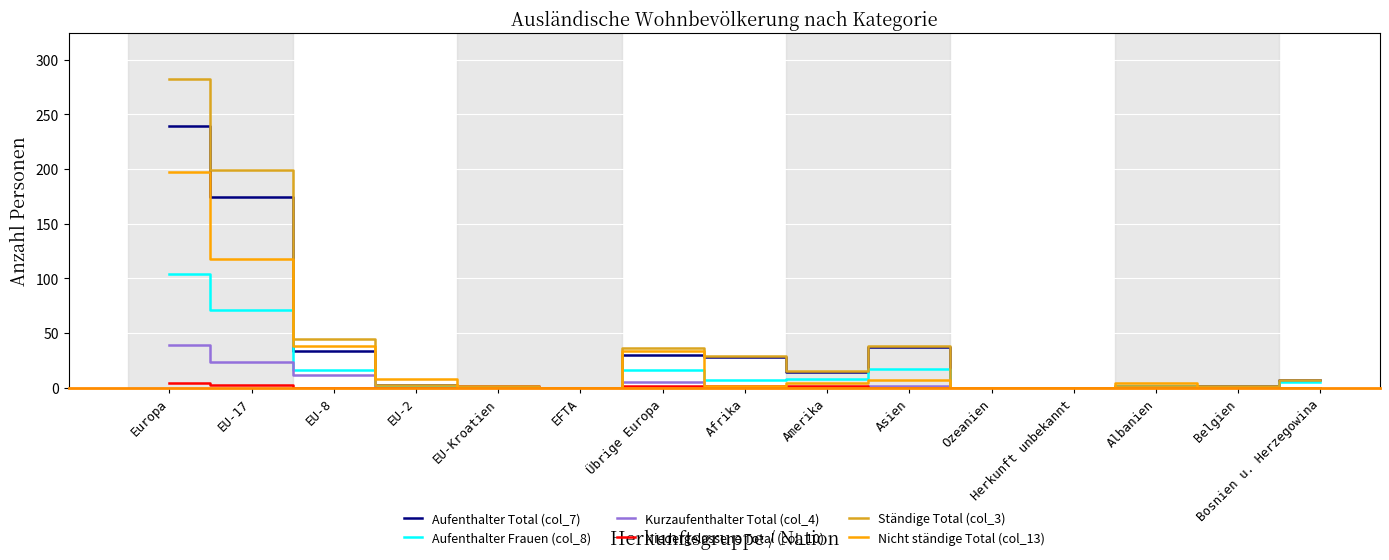

What position from the left is EU-Kroatien?

5